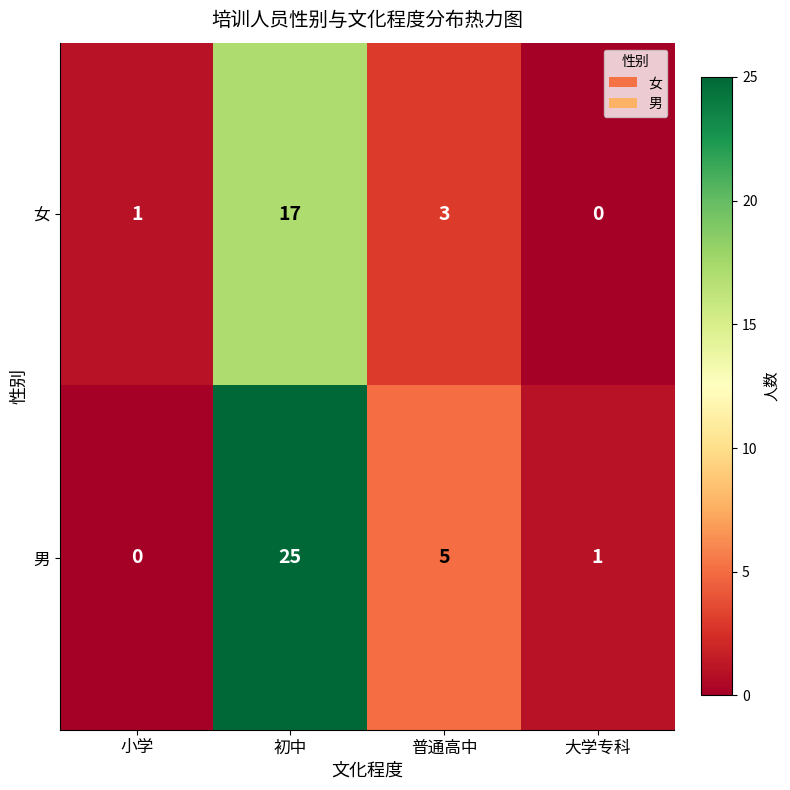

At how many categories does at least one series exceed 0?

4